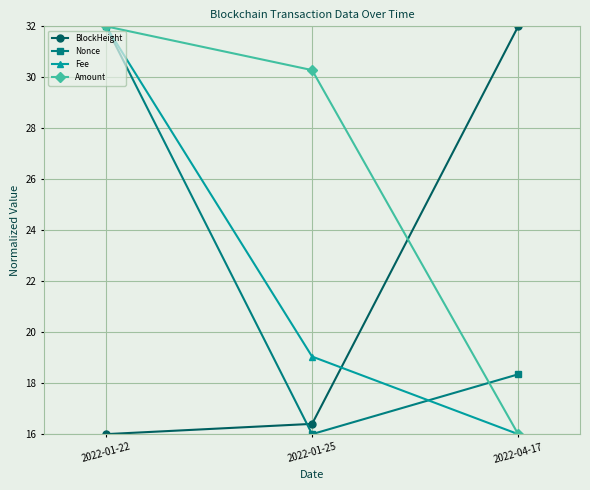

Which series has the largest total across all categories?

Amount